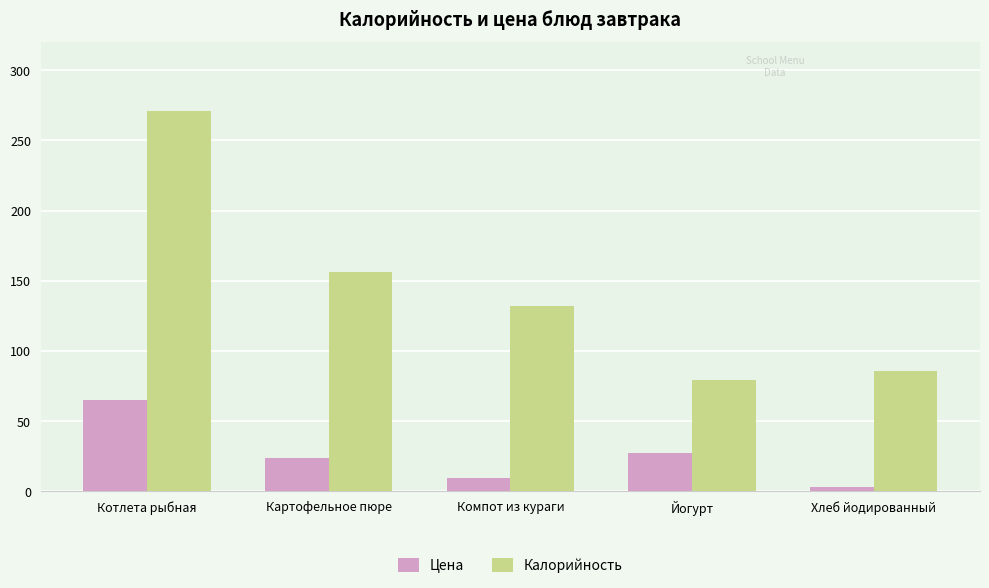

What are all the series names shown in the legend?

Цена, Калорийность